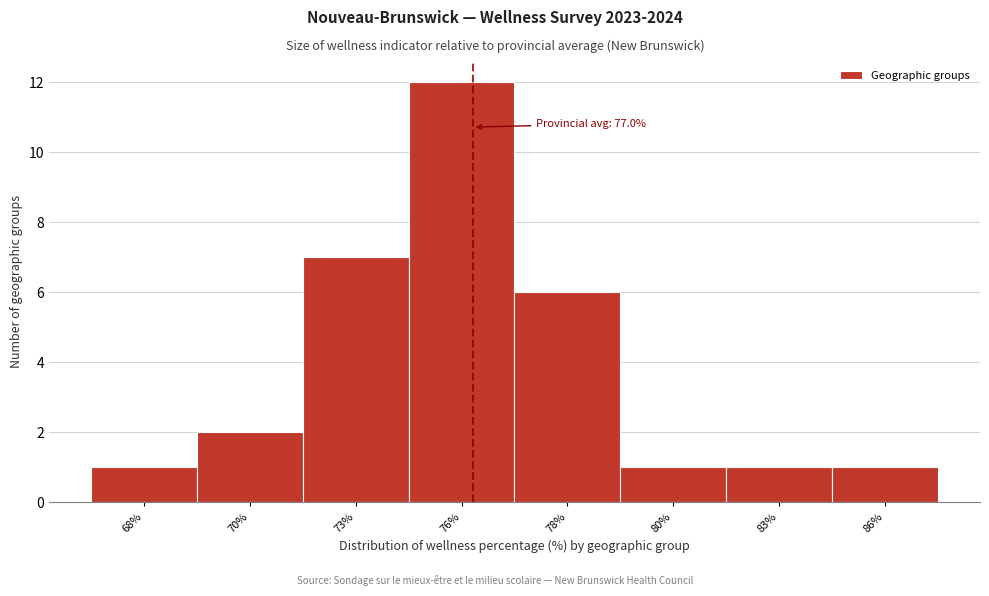

Reading right to left, list all the values displayed in this chart.

86%=1	83%=1	80%=1	78%=6	76%=12	73%=7	70%=2	68%=1